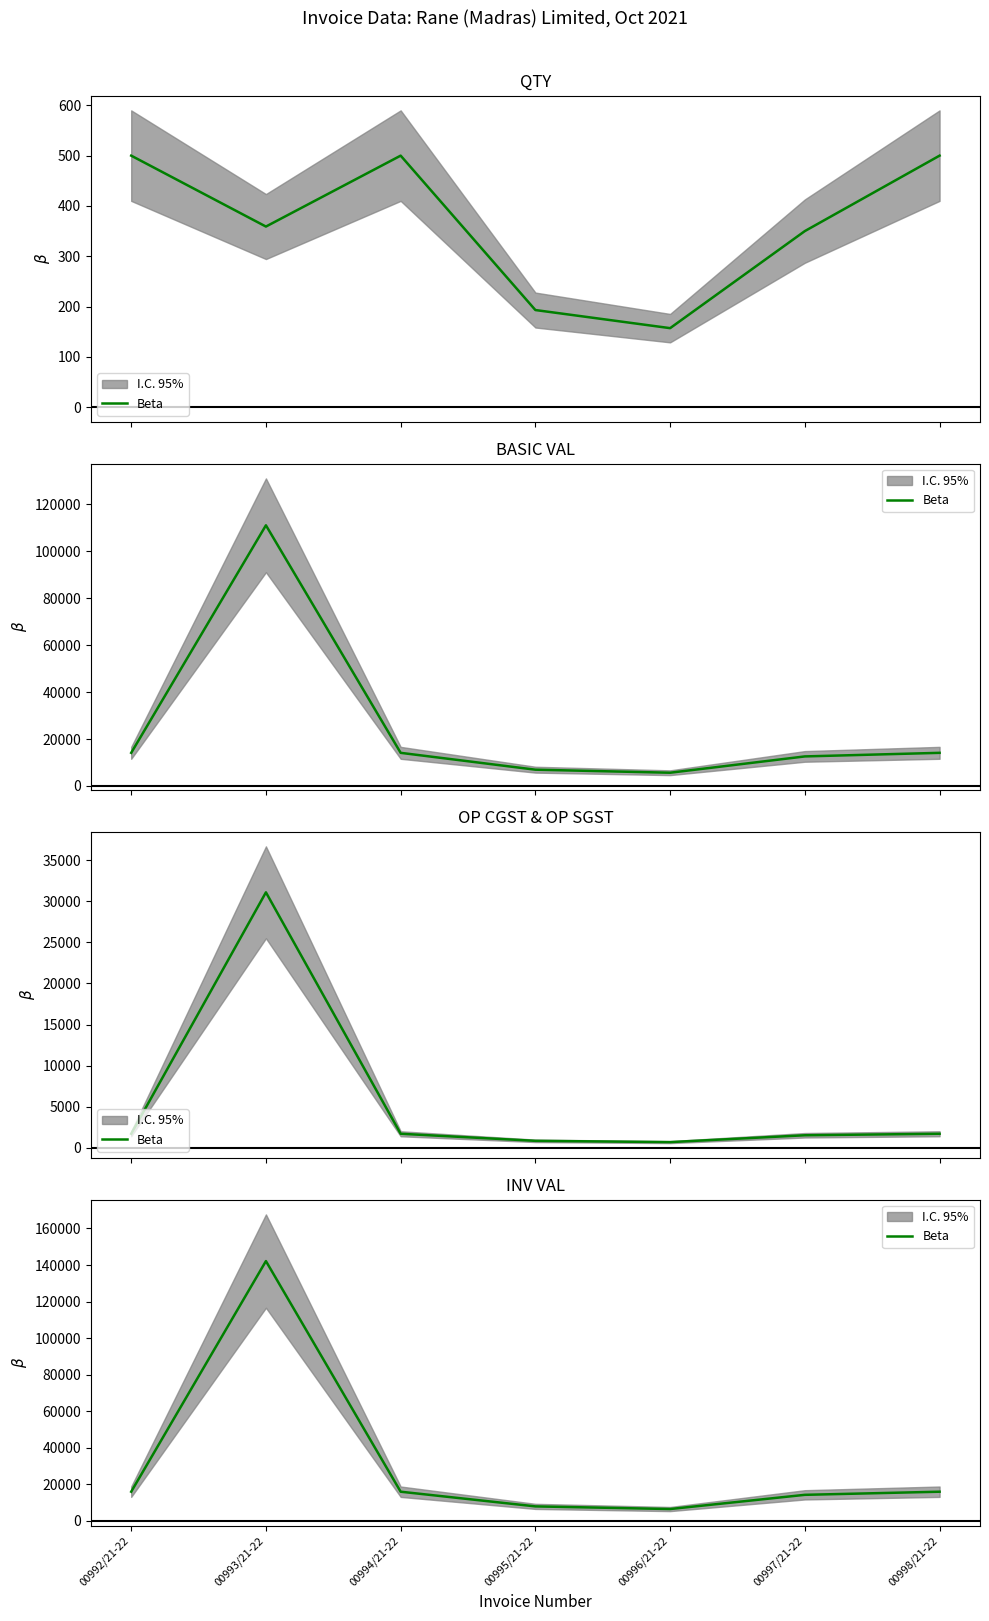

Which category has the lowest value across all series?

00996/21-22